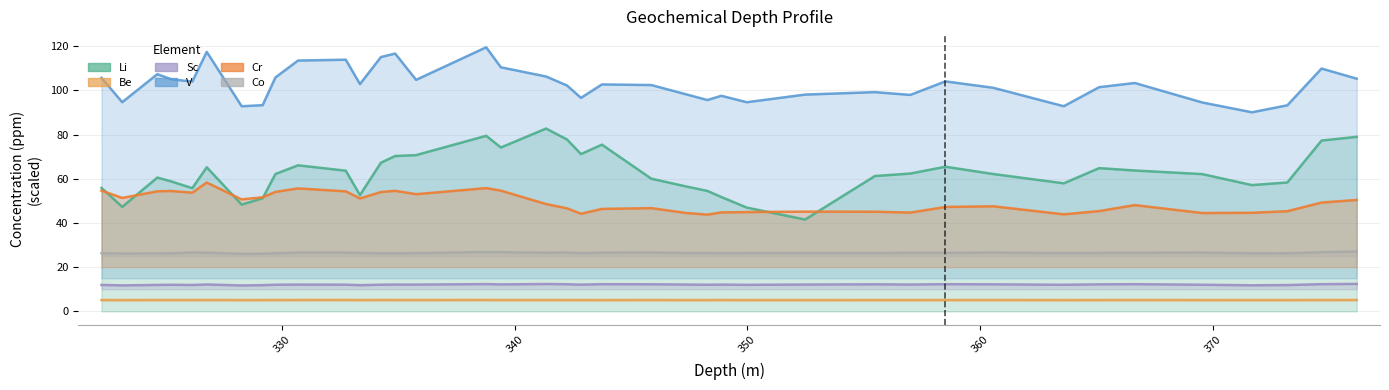

Is it true that Sc equals 19.1 at 339.41?

False